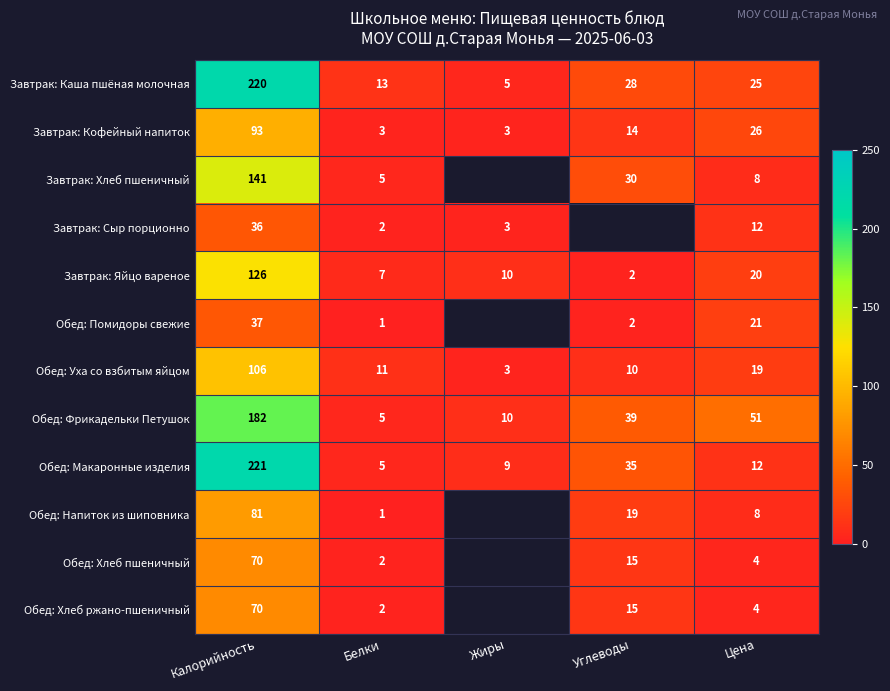

At which label does Завтрак: Кофейный напиток first exceed 14?

Калорийность